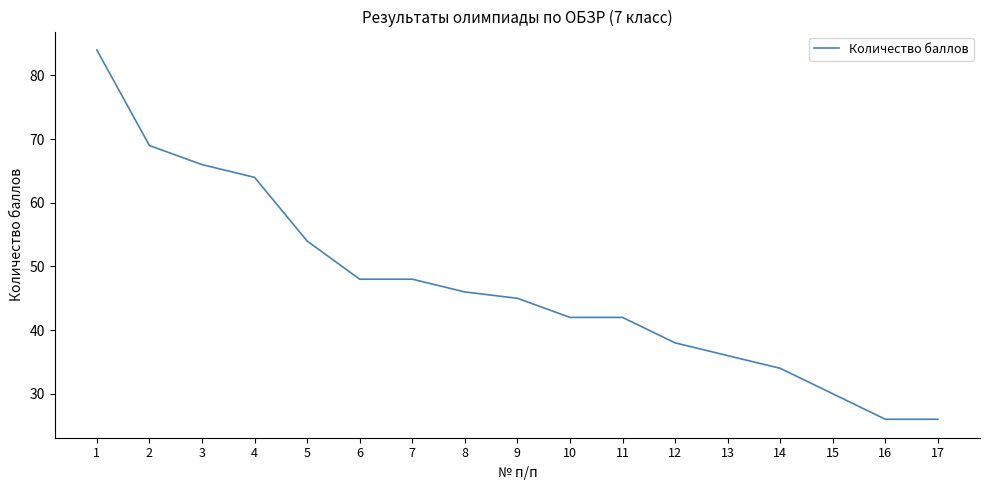

Reading left to right, what are all the values shown in this chart?

1=84	2=69	3=66	4=64	5=54	6=48	7=48	8=46	9=45	10=42	11=42	12=38	13=36	14=34	15=30	16=26	17=26